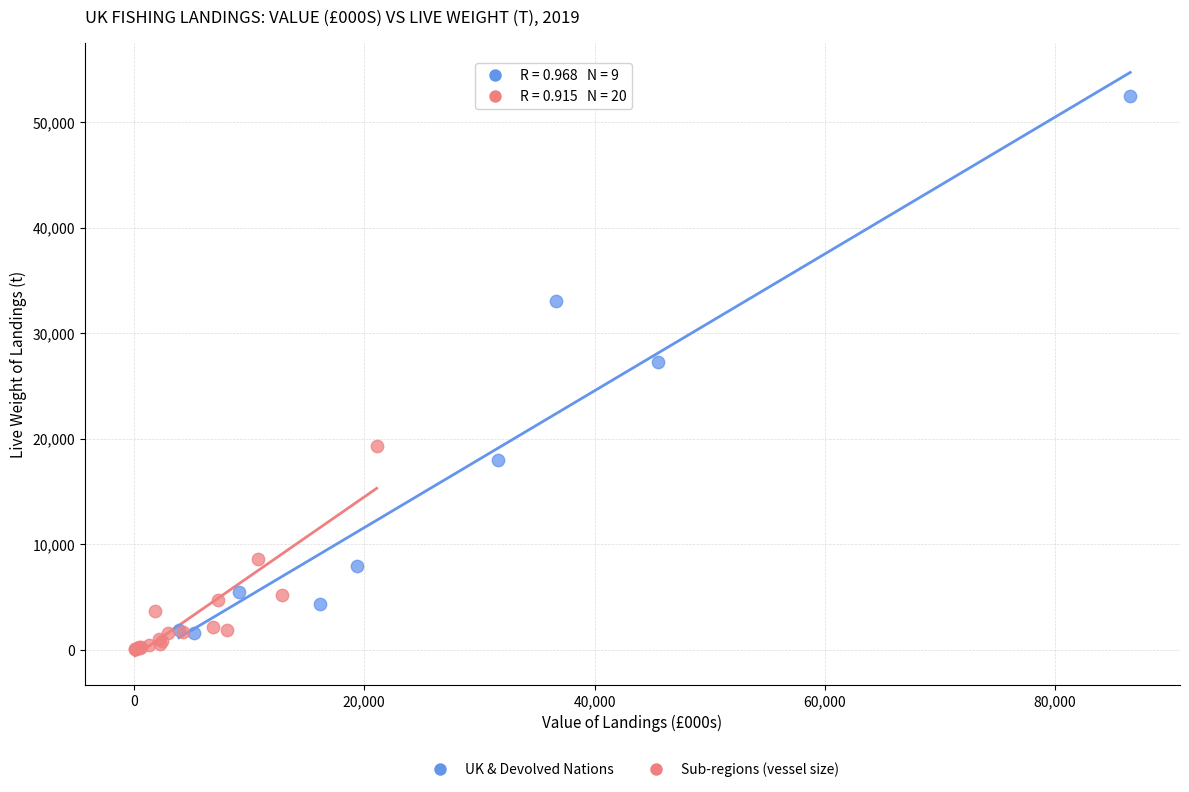

Which series has the widest spread of Y values?

UK & Devolved Nations